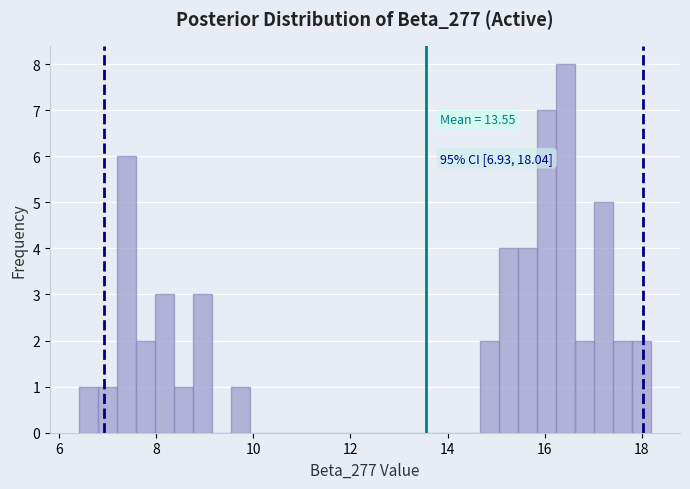

Read against the x-axis, roughly where is the centre of the tallest bar?

16.4